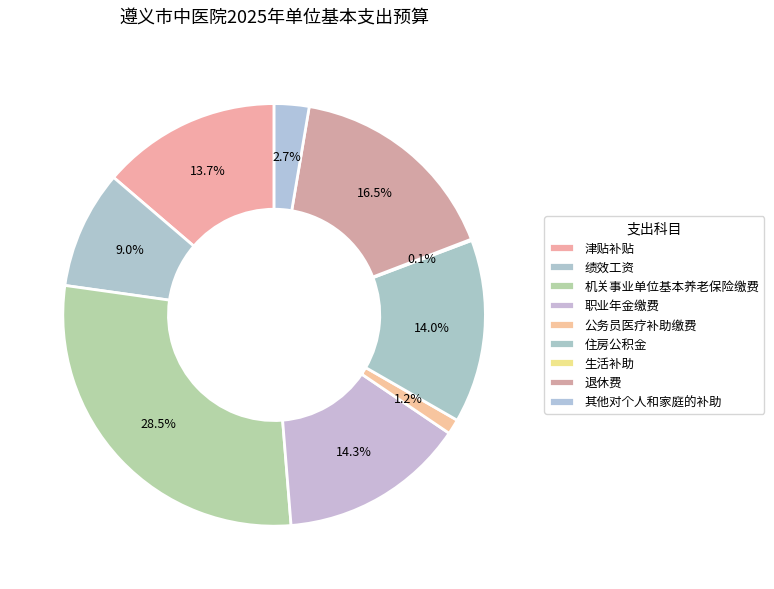

Does any single category account for the majority?

No